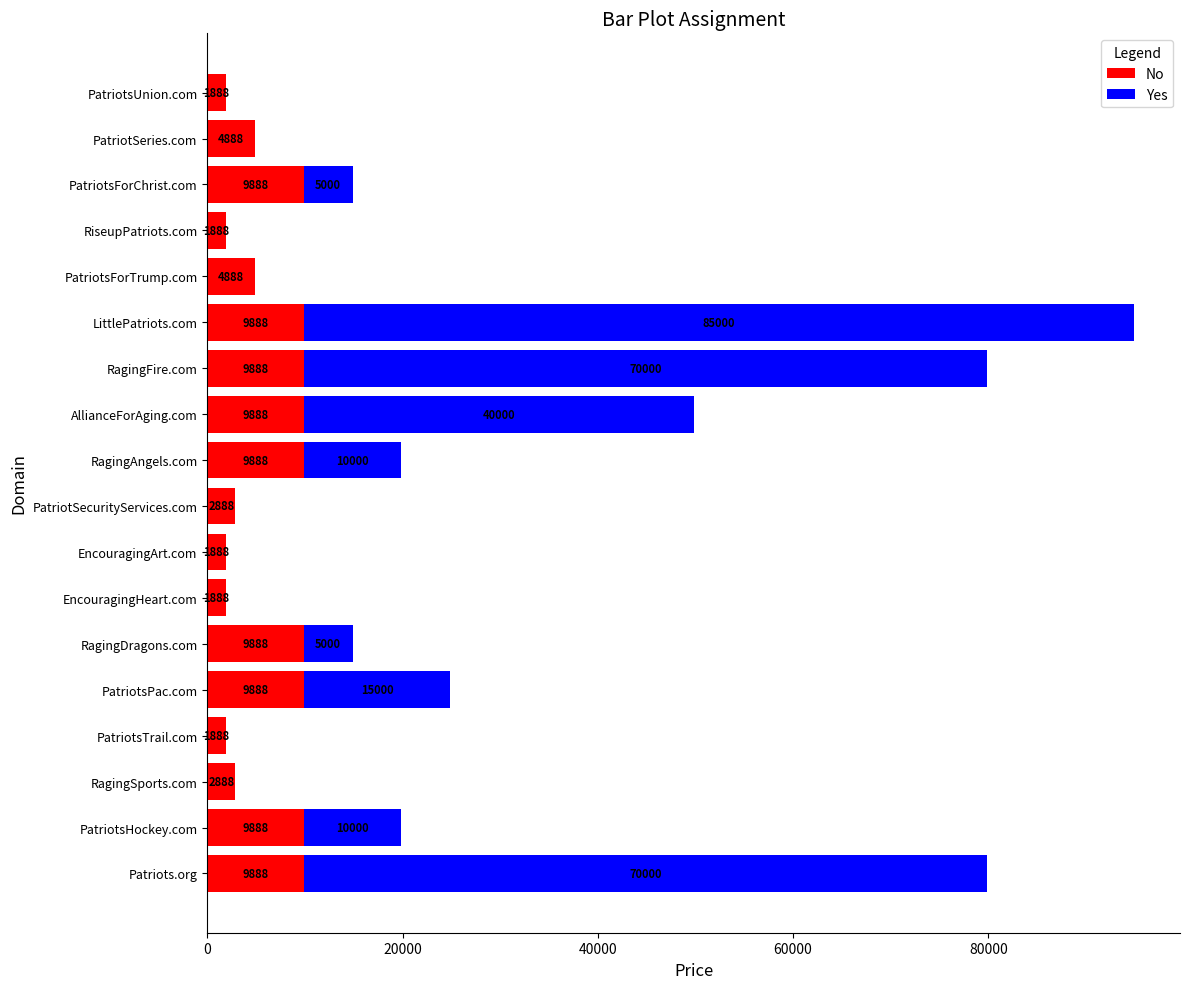

True or false: No has a value of 14215 at LittlePatriots.com.

False